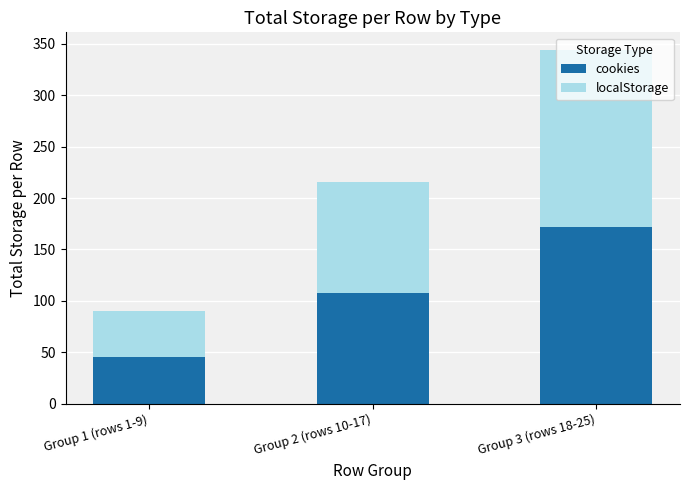

What is the maximum value for cookies?

172